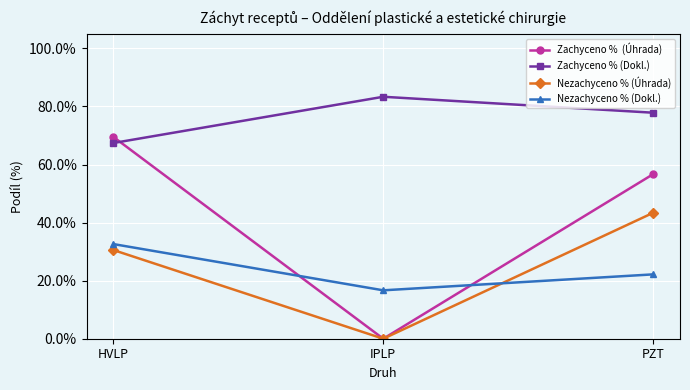

Does the chart have visible grid lines?

Yes